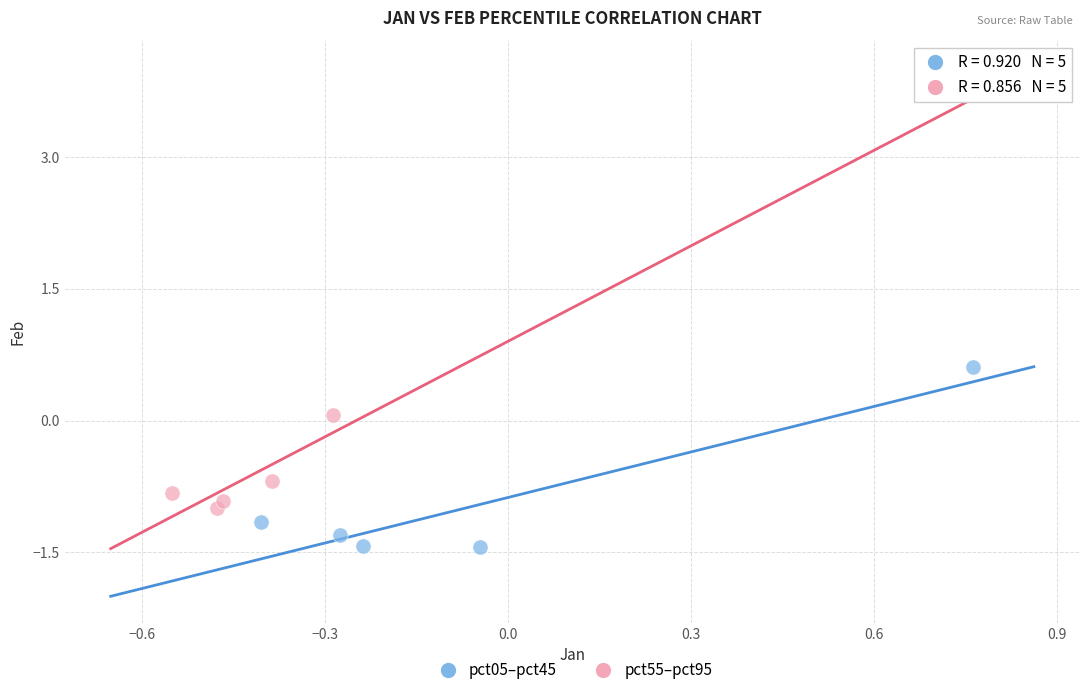

Which series has the widest spread of Y values?

pct05–pct45